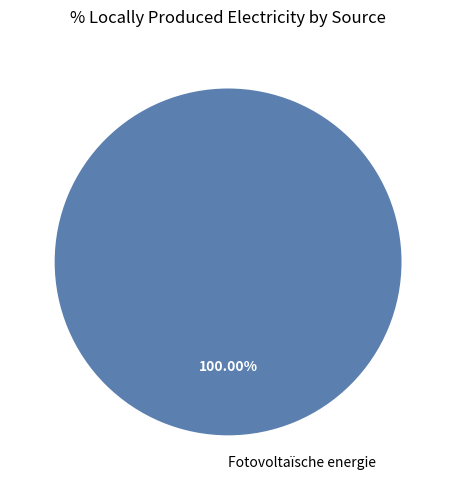

Is there any slice that represents more than half of the pie?

Yes